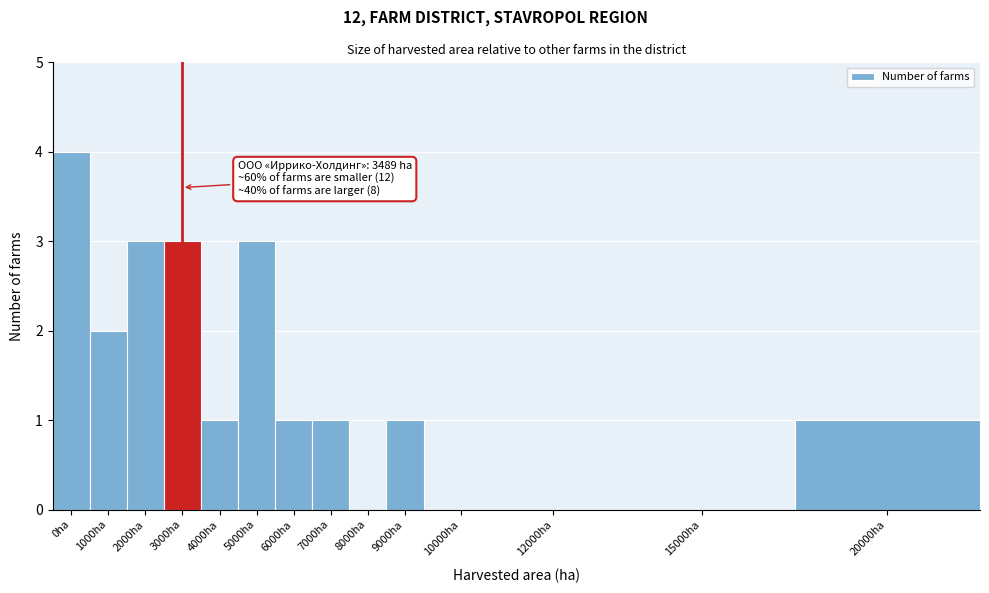

Reading left to right, extract all data points from this chart.

0ha=4	1000ha=2	2000ha=3	3000ha=3	4000ha=1	5000ha=3	6000ha=1	7000ha=1	8000ha=0	9000ha=1	10000ha=0	12000ha=0	15000ha=0	20000ha=1